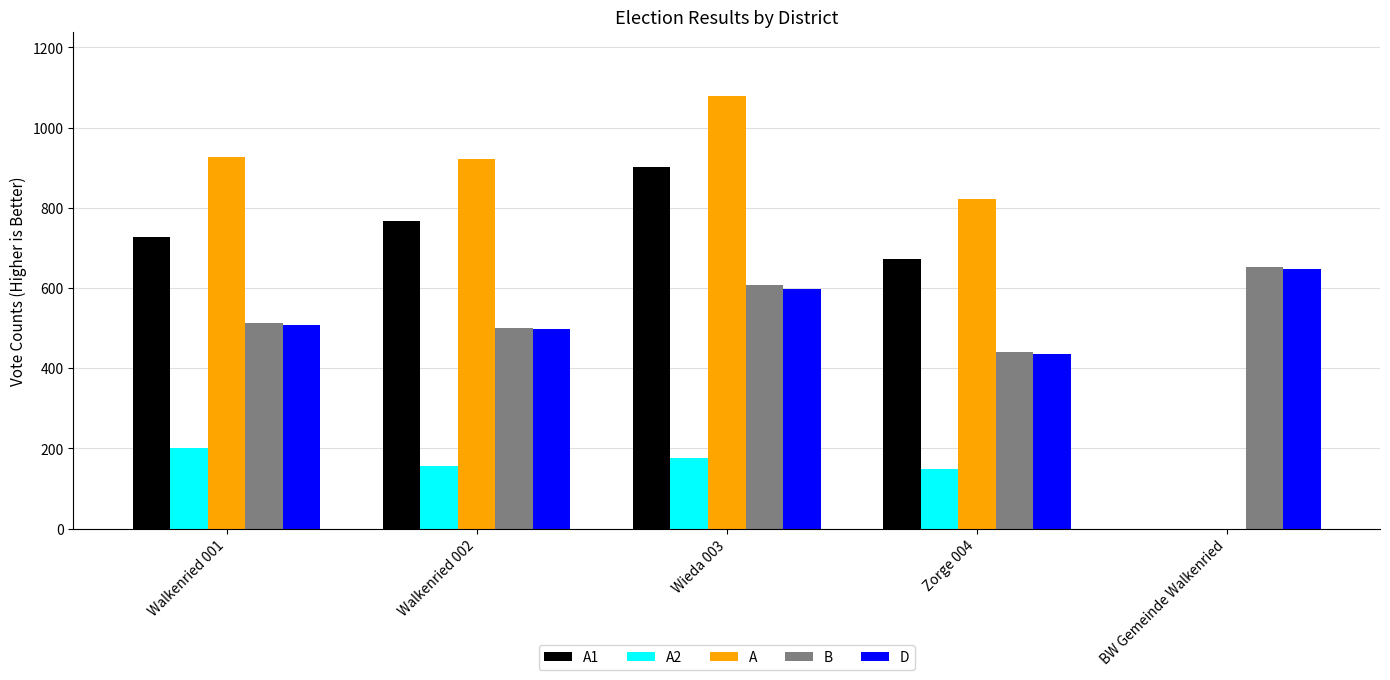

At which label does A2 first exceed 156?

Walkenried 001